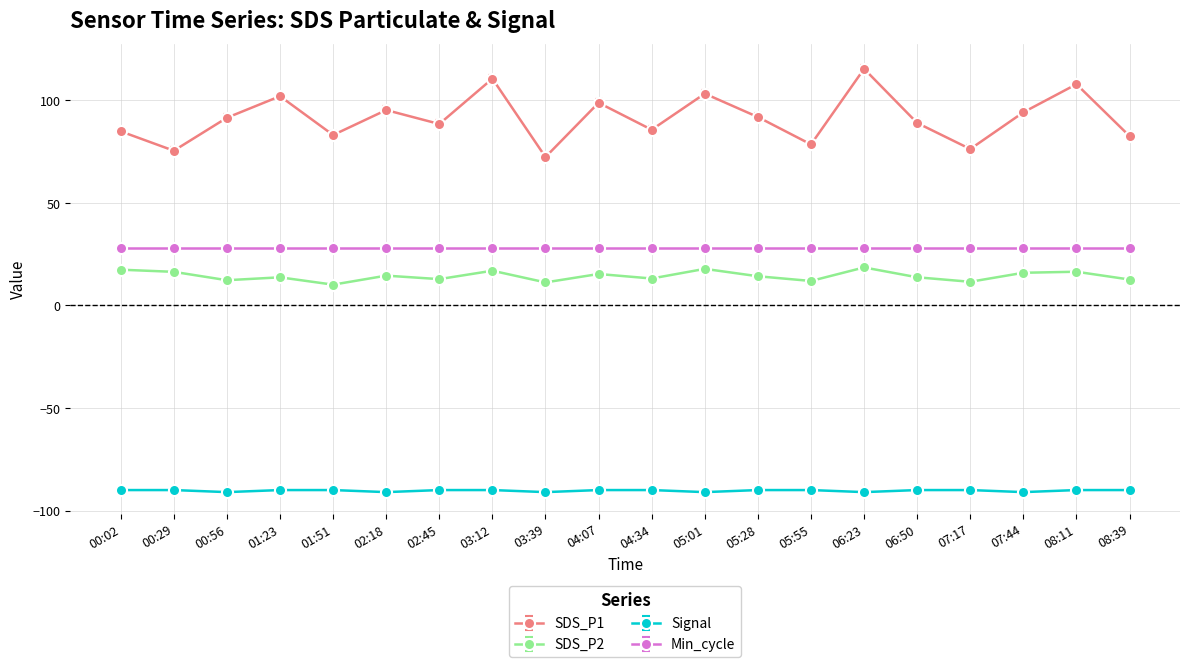

Rank the series at 06:23 from highest to lowest value.

SDS_P1, Min_cycle, SDS_P2, Signal